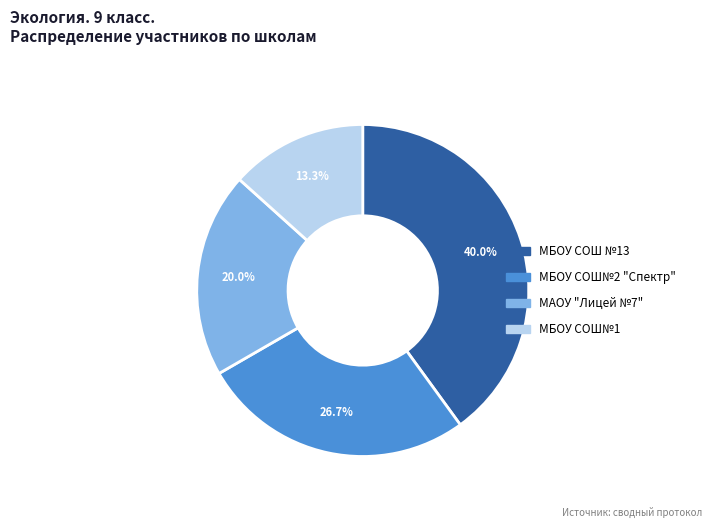

Rank the categories by value from lowest to highest.

МБОУ СОШ№1, МАОУ "Лицей №7", МБОУ СОШ№2 "Спектр", МБОУ СОШ №13